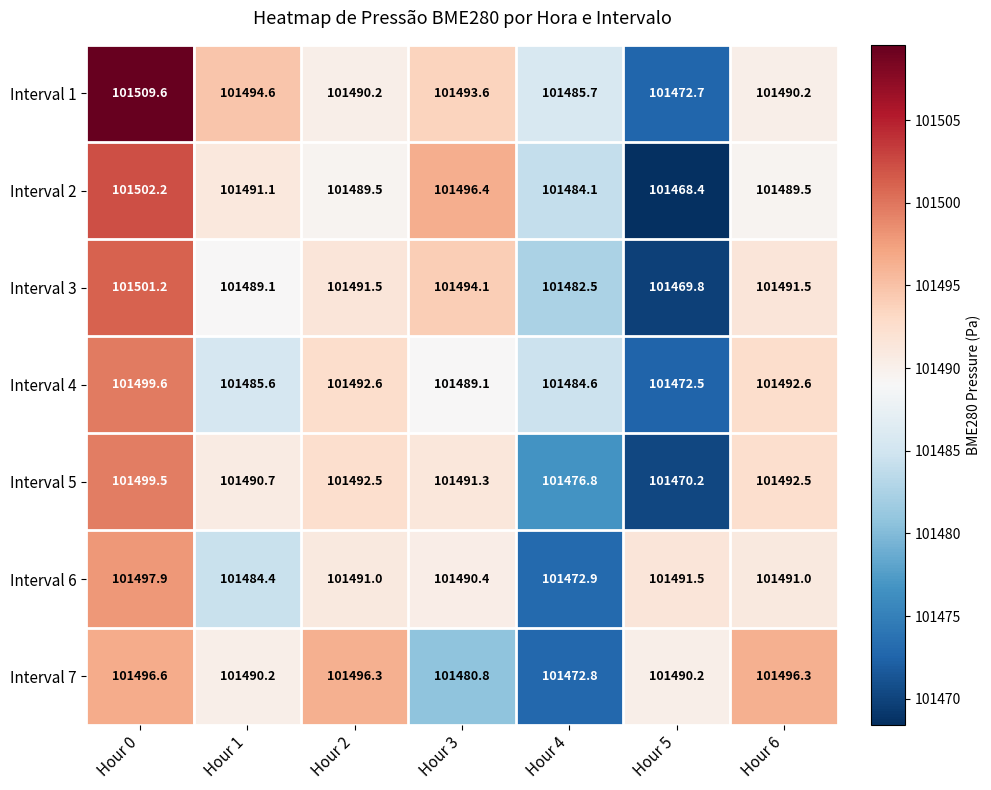

What is the difference between the maximum and minimum values in the Interval 3 series?

31.4